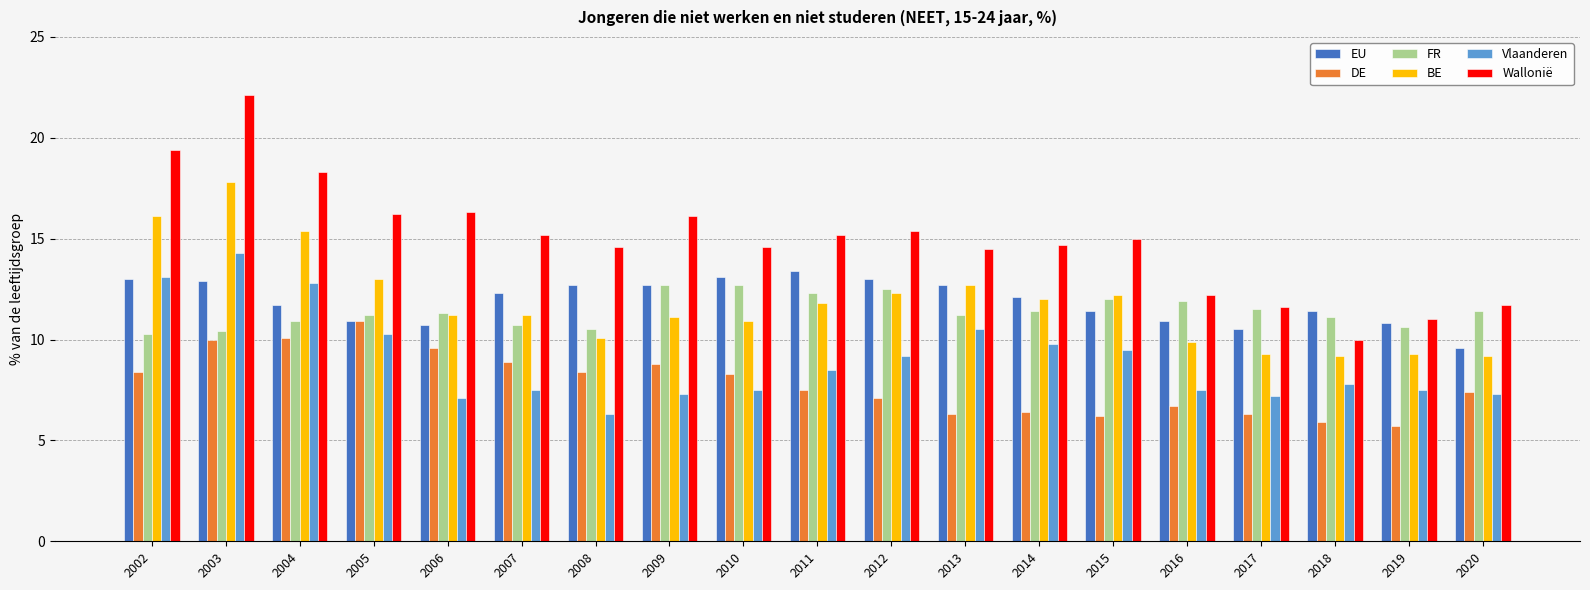

List the series in order of their peak value, lowest first.

DE, FR, EU, Vlaanderen, BE, Wallonië